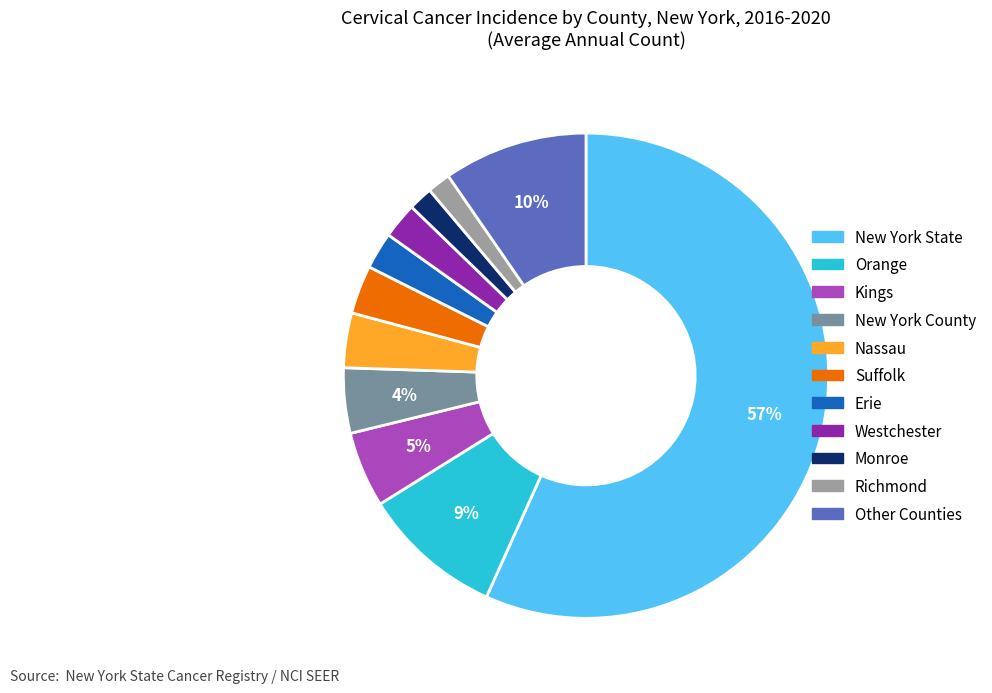

To the nearest percent, what is the average slice percentage?

9%